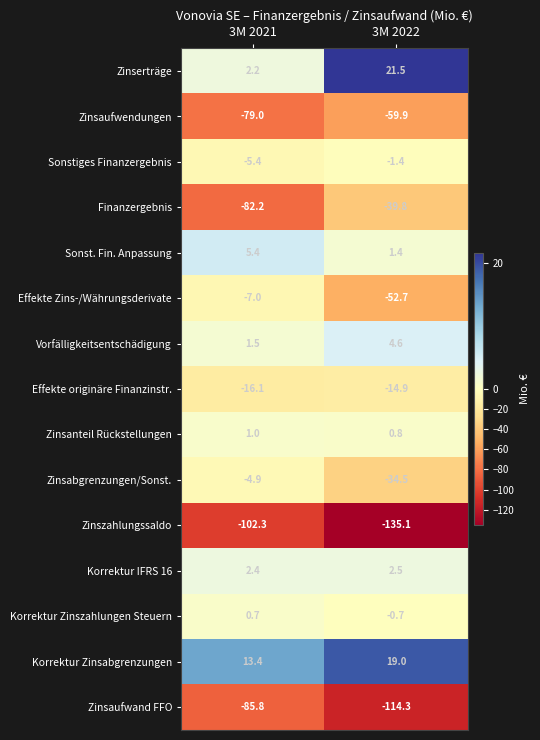

At which category is the sum across all series the highest?

3M 2021